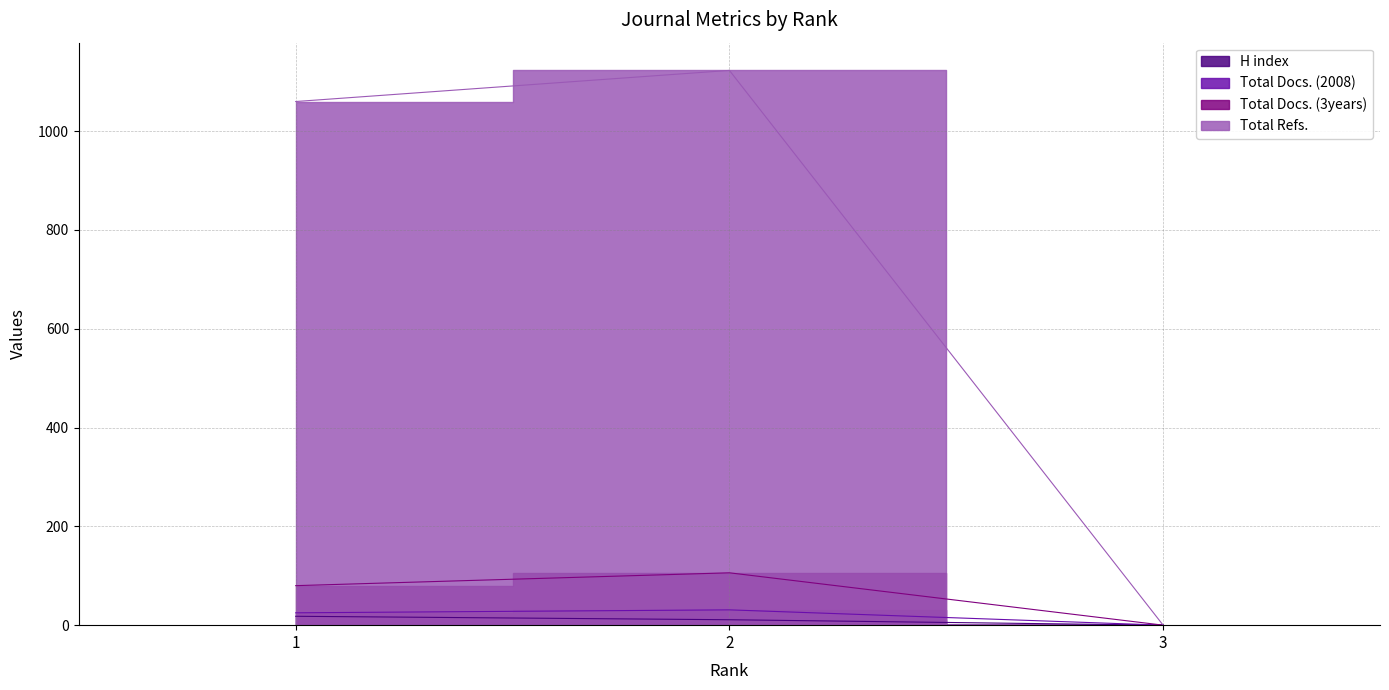

Reading right to left, what are all the values shown in this chart?

H index: 3=0	2=11	1=18
Total Docs. (2008): 3=0	2=31	1=25
Total Docs. (3years): 3=0	2=106	1=80
Total Refs.: 3=0	2=1123	1=1060